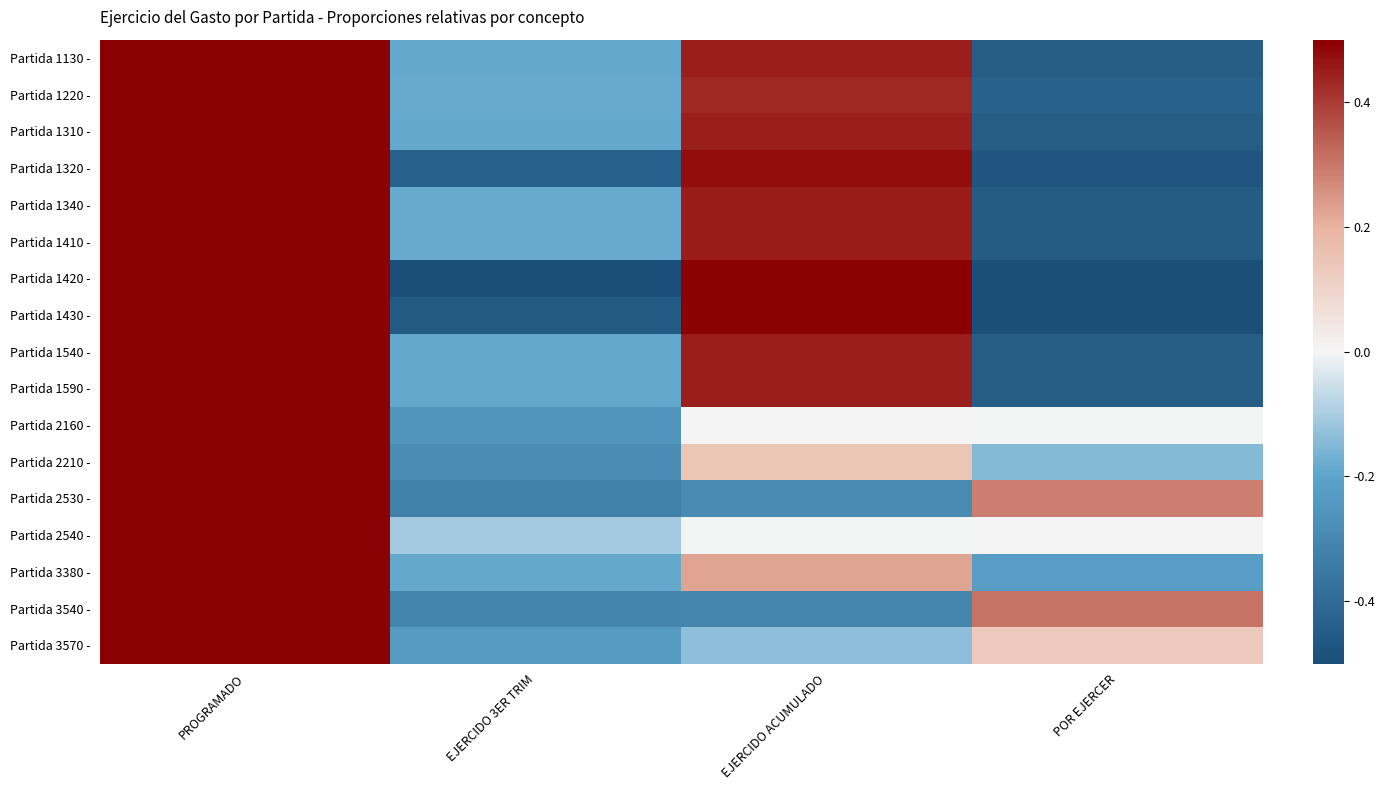

Which label corresponds to the largest value in the chart?

PROGRAMADO